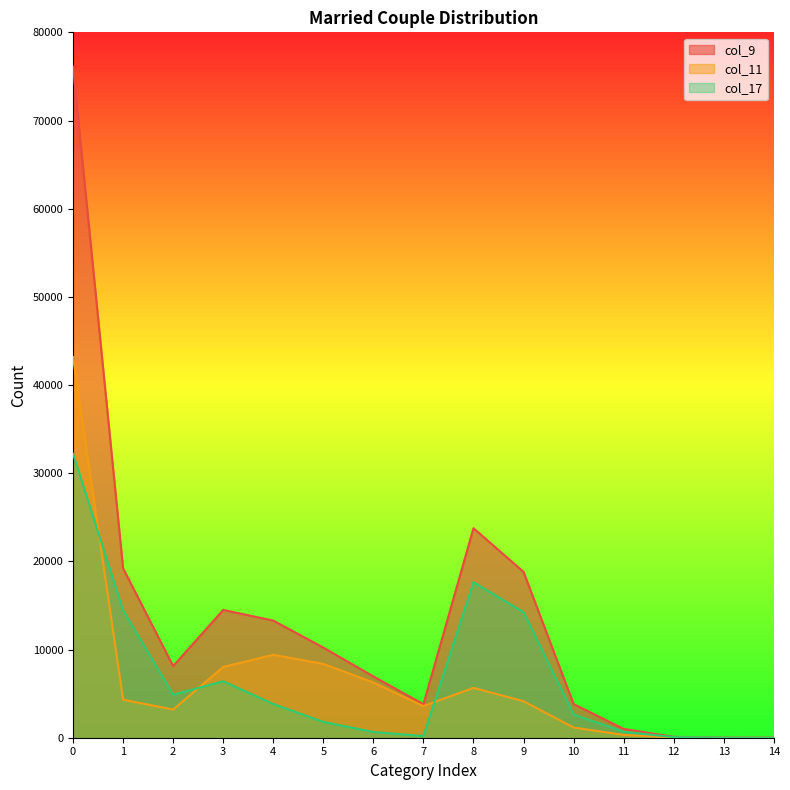

Where is the first local minimum for col_9?

2